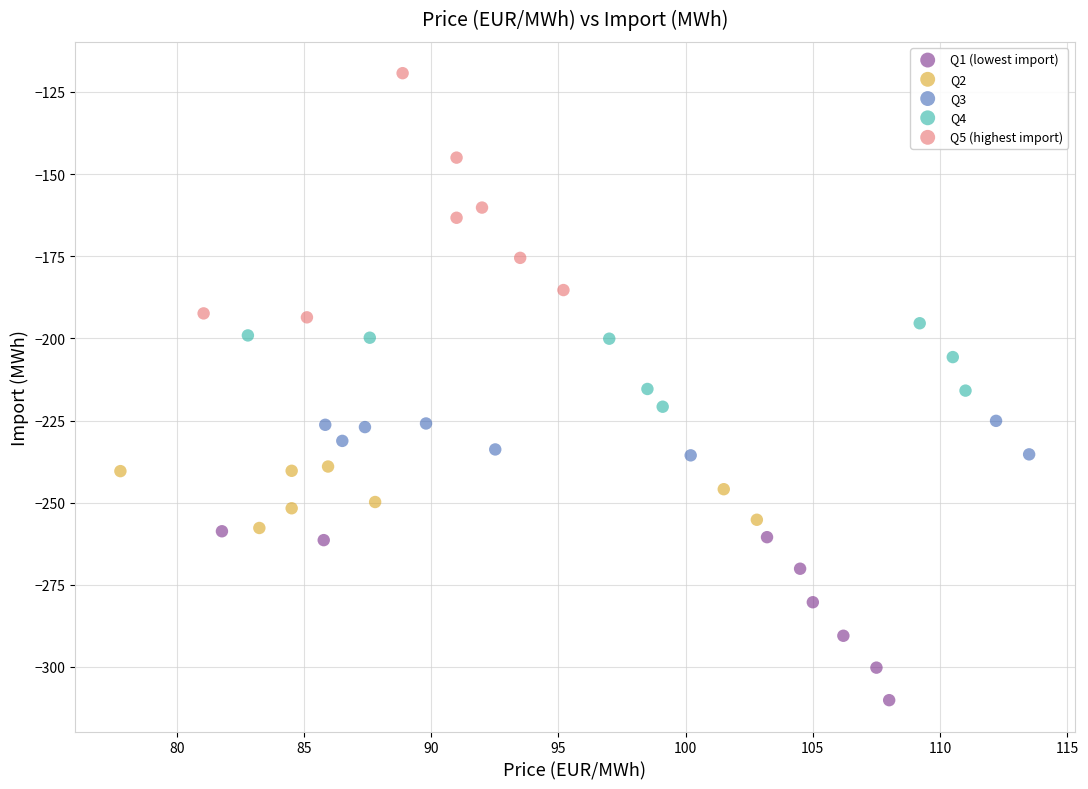

Which series has the widest spread of Y values?

Q5 (highest import)